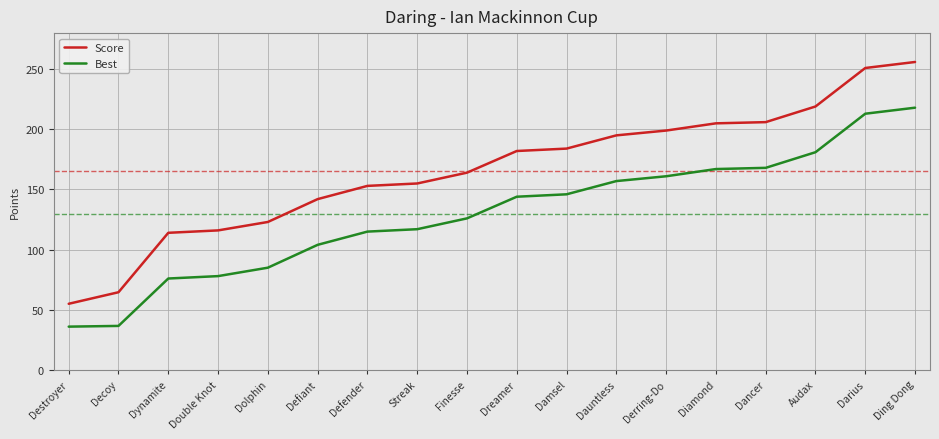

What is the approximate value of Score at Dreamer?

182.0